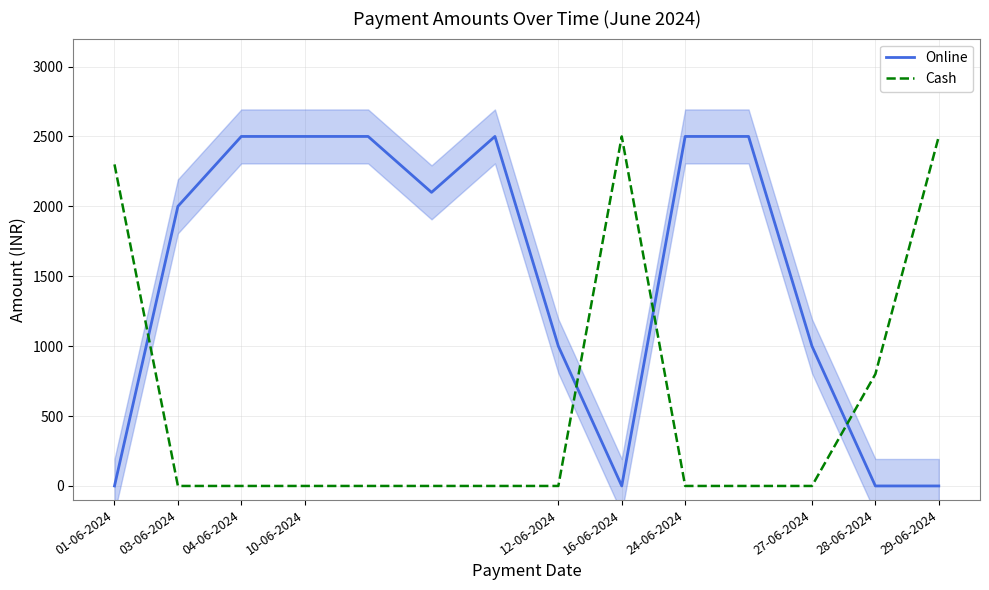

Is it true that Online equals 3631 at 10-06-2024?

False